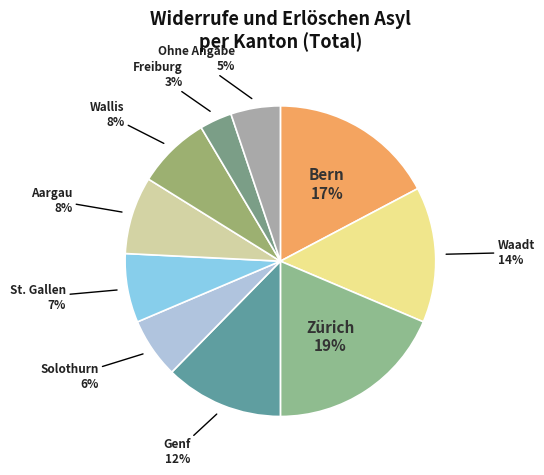

Does Ohne Angabe account for over 50% of the chart?

No